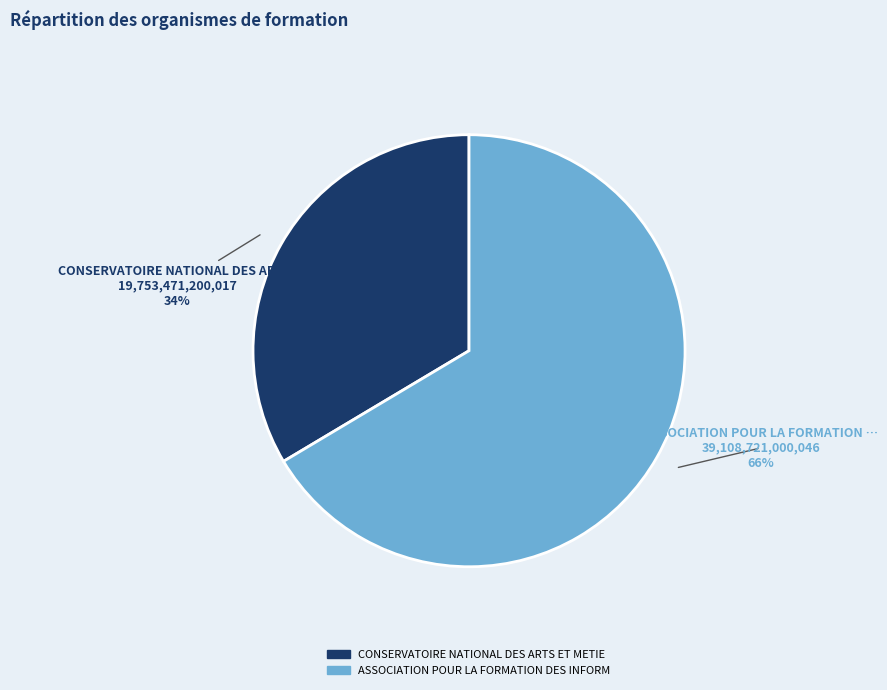

Between ASSOCIATION POUR LA FORMATION … and CONSERVATOIRE NATIONAL DES ART…, which is larger?

ASSOCIATION POUR LA FORMATION …